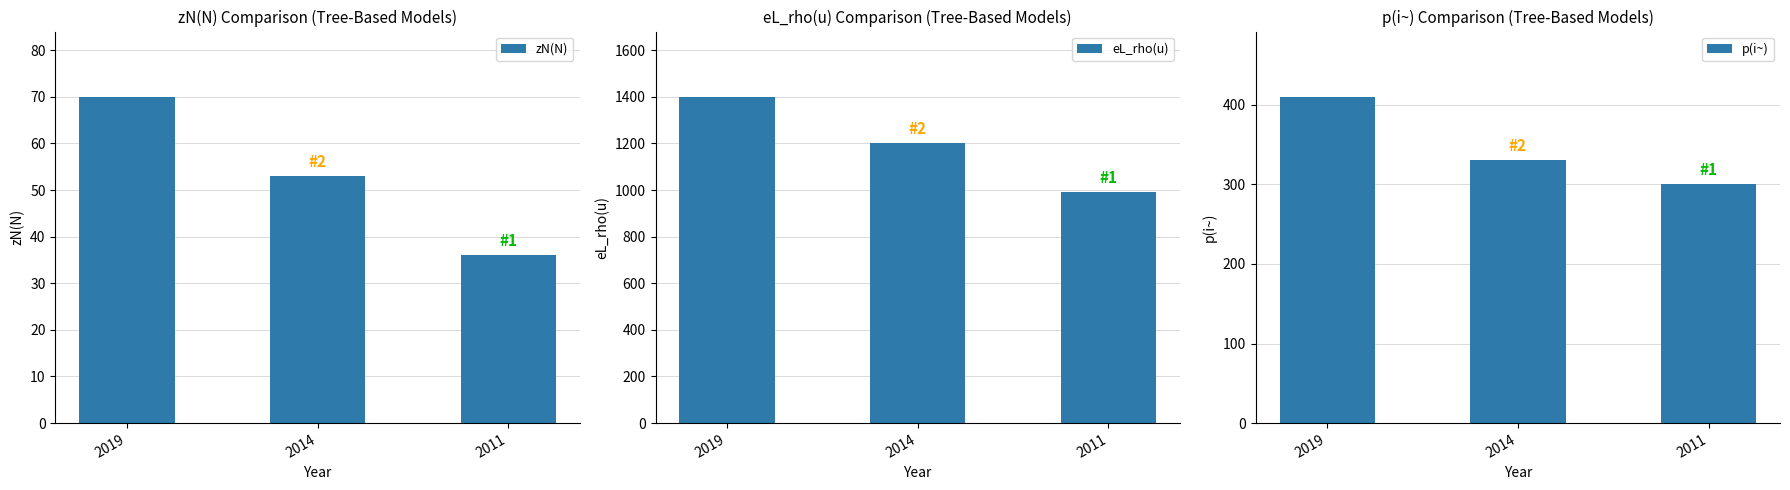

Reading right to left, list all the values displayed in this chart.

zN(N): 36	53	70
eL_rho(u): 990	1200	1400
p(i~): 300	330	410